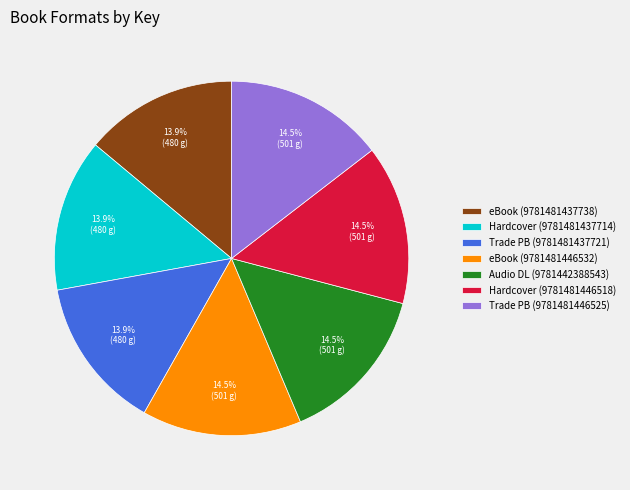

Approximately how many times larger is the value at Hardcover (9781481446518) compared to Trade PB (9781481446525)?

1.0